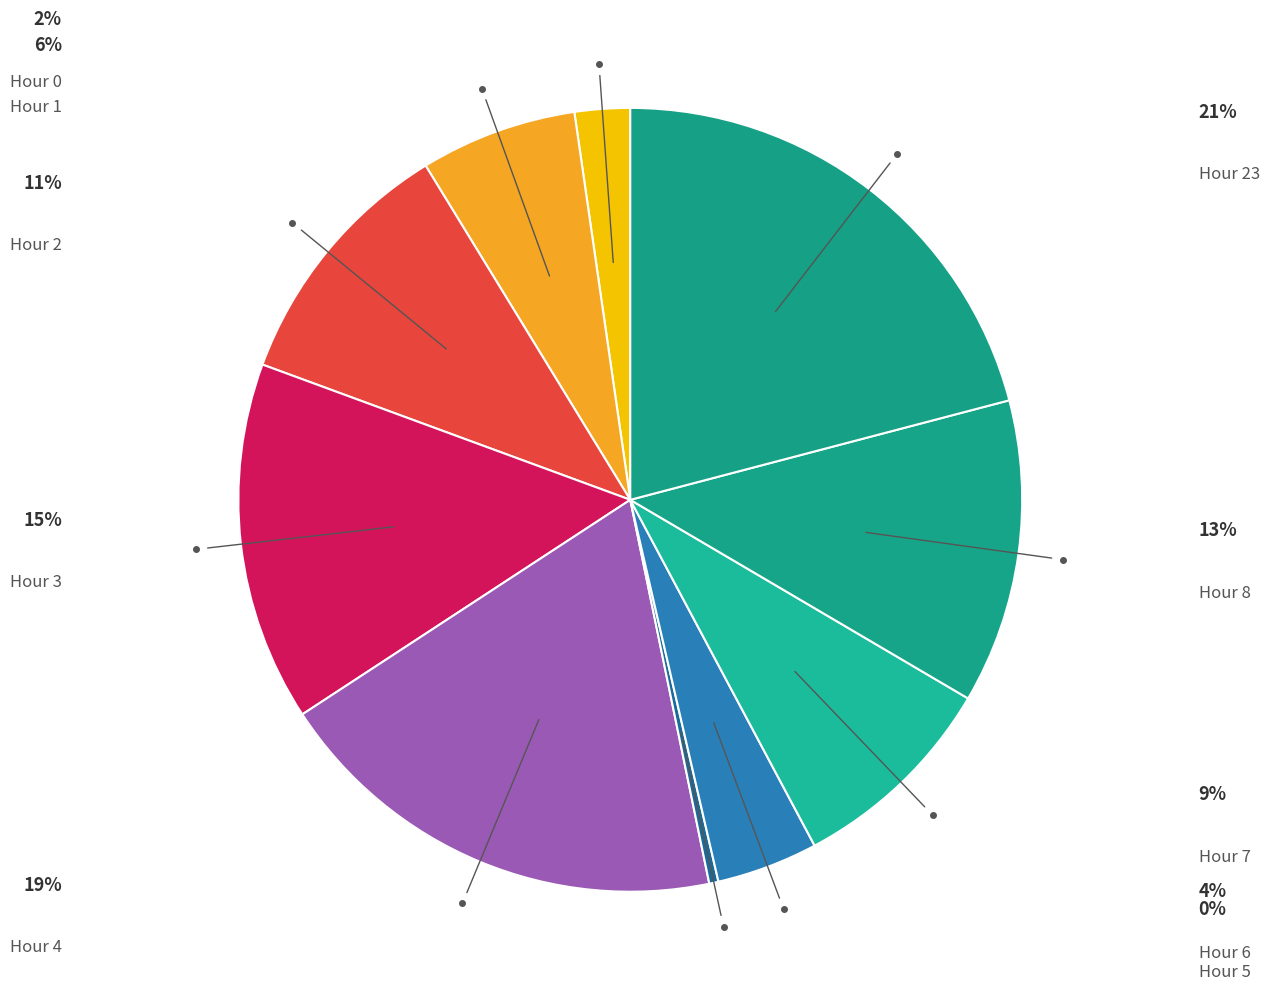

Count the number of slices in the pie.

10